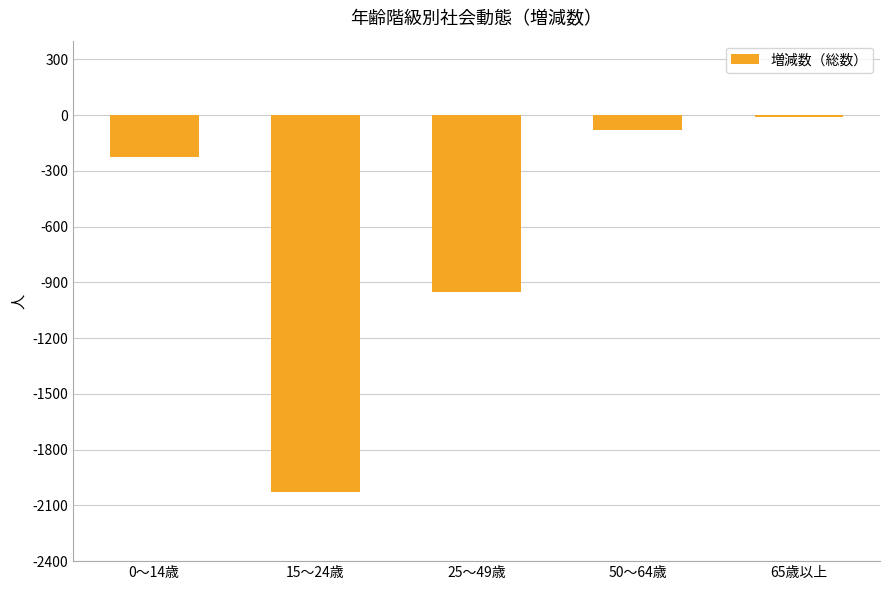

What is the sum of all values?

-3296